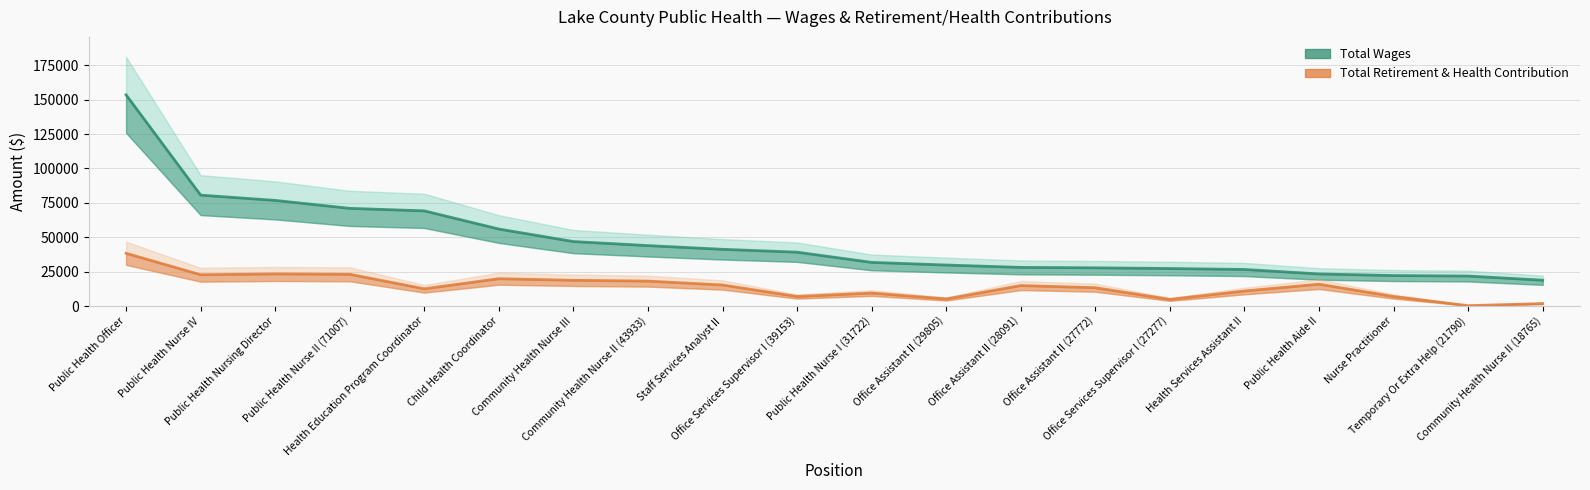

What is the label of the 2nd point from the left?

Public Health Nurse IV